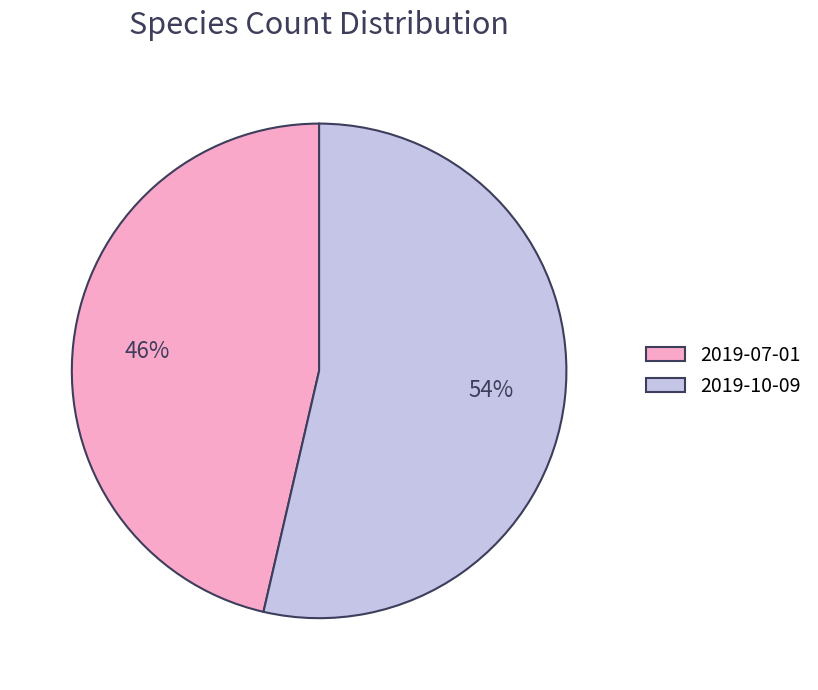

What percentage is the 2019-07-01 slice, to the nearest percent?

46%